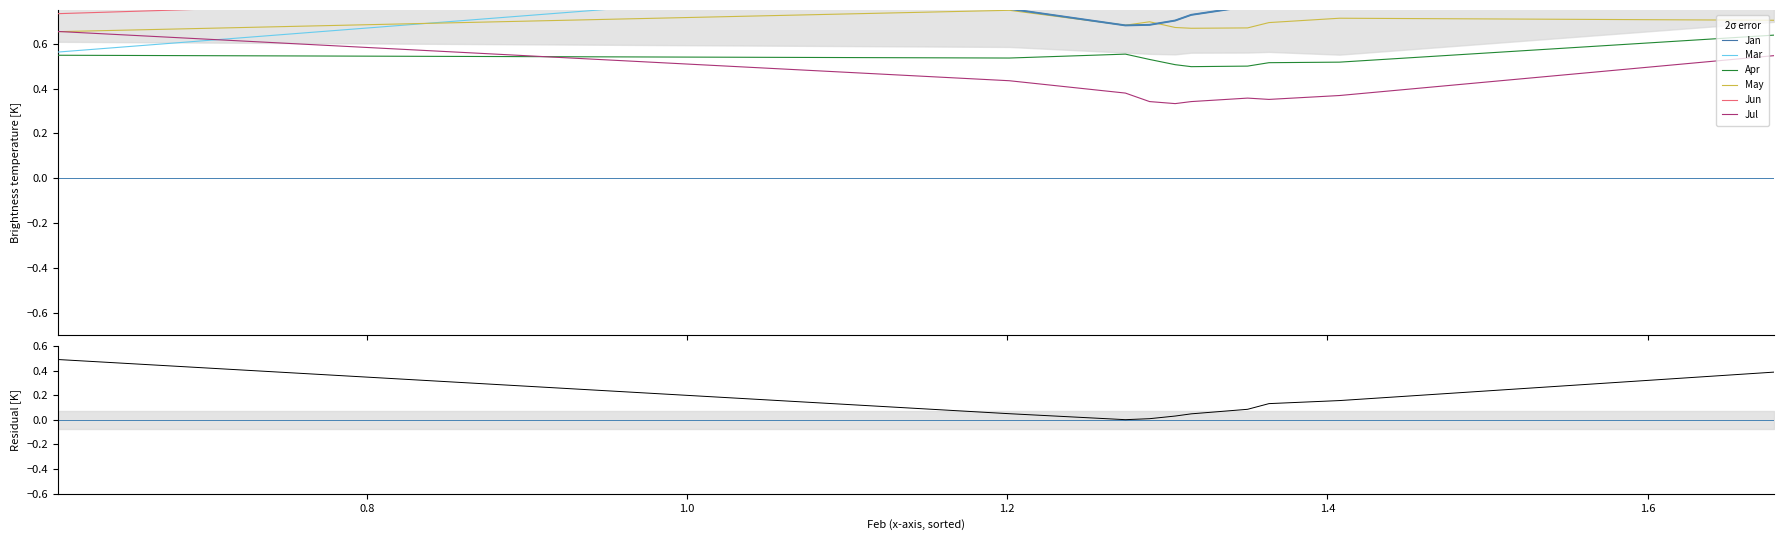

At how many categories does at least one series exceed 0?

10